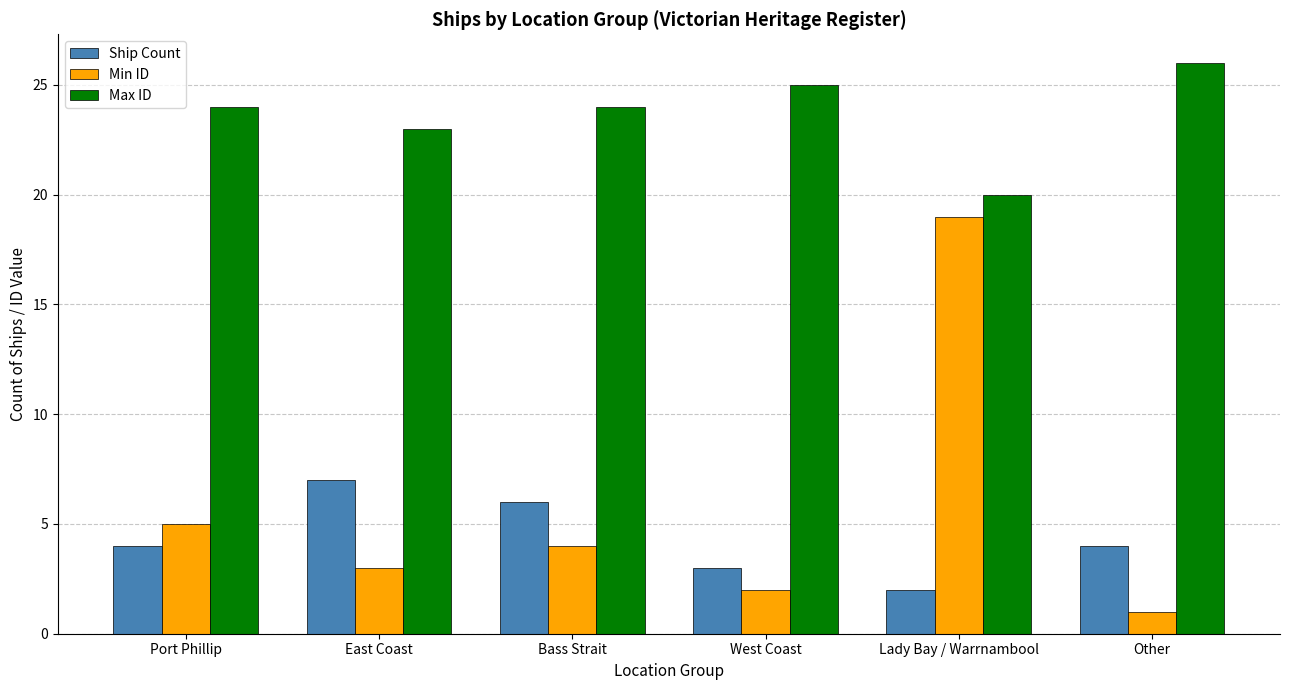

What position from the right is West Coast?

3